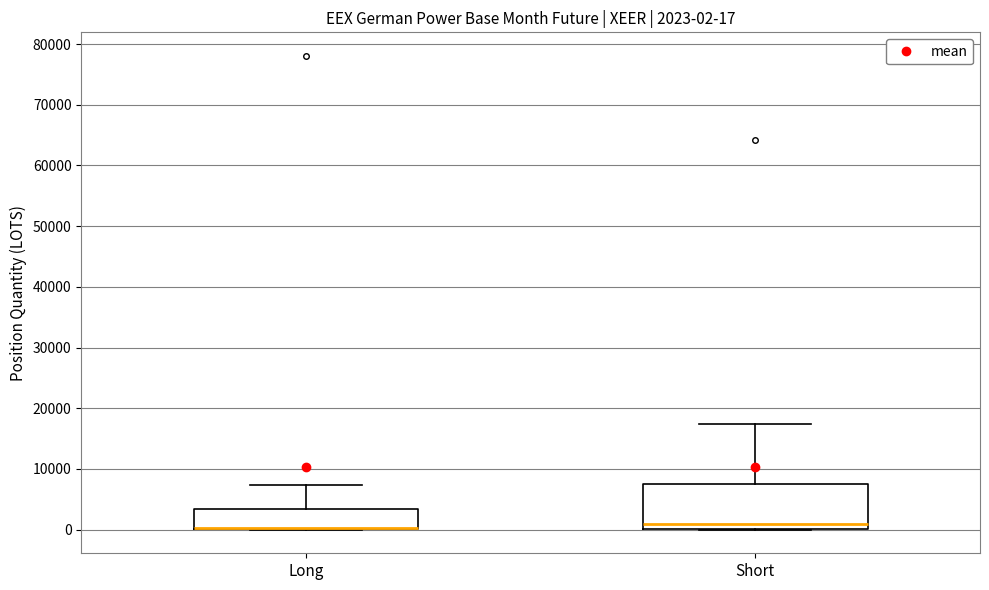

Comparing the boxes themselves (not the whiskers), which one is the tallest?

Short